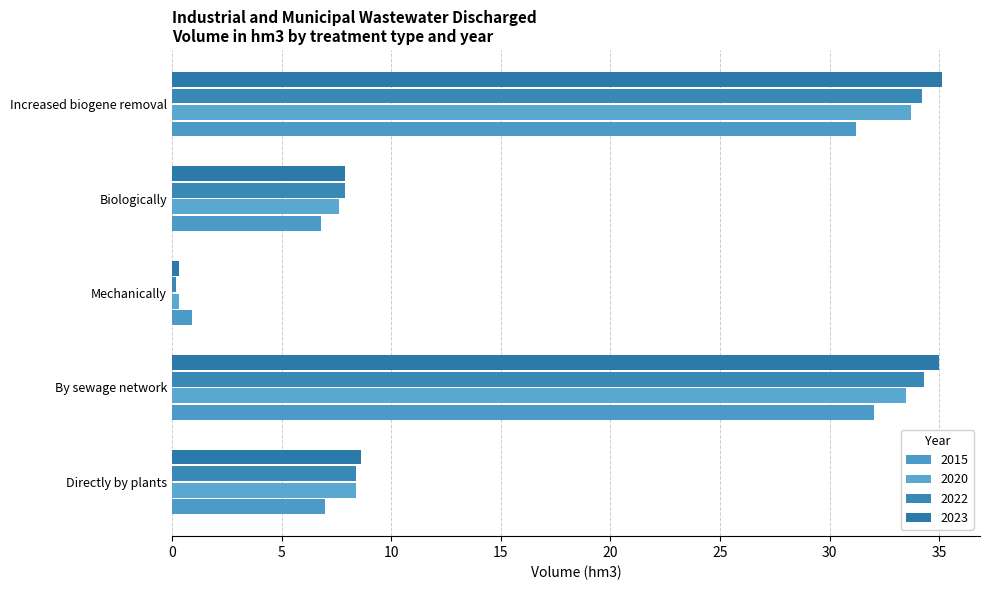

Reading right to left, extract all data points from this chart.

2015: Increased biogene removal=31.2	Biologically=6.8	Mechanically=0.9	By sewage network=32.0	Directly by plants=7.0
2020: Increased biogene removal=33.7	Biologically=7.6	Mechanically=0.3	By sewage network=33.5	Directly by plants=8.4
2022: Increased biogene removal=34.2	Biologically=7.9	Mechanically=0.2	By sewage network=34.3	Directly by plants=8.4
2023: Increased biogene removal=35.1	Biologically=7.9	Mechanically=0.3	By sewage network=35.0	Directly by plants=8.6